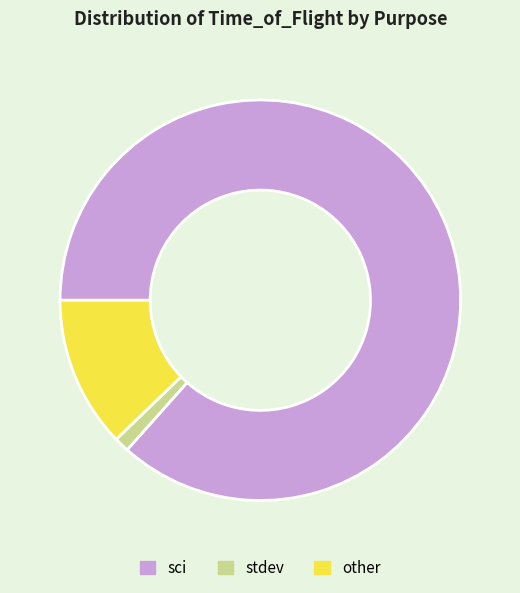

Is there any slice that represents more than half of the pie?

Yes